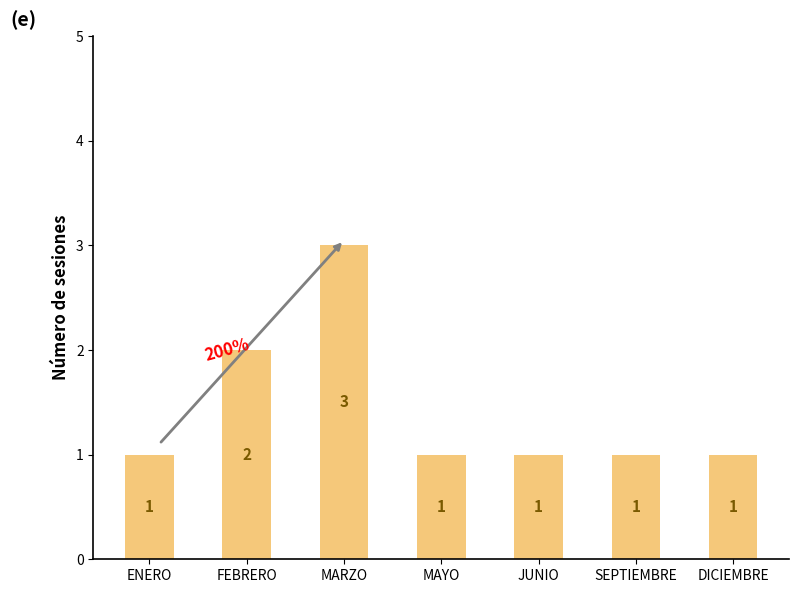

At which category does the chart reach its peak across all series?

MARZO